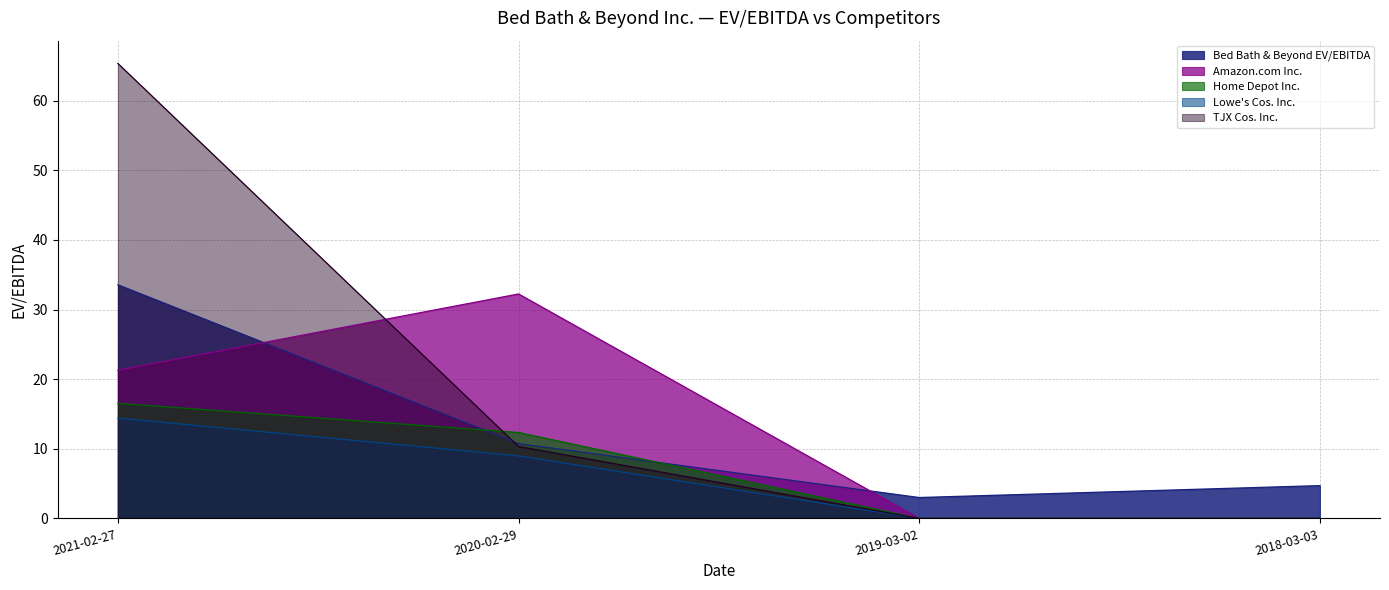

What is the highest value of the TJX Cos. Inc. series?

65.3